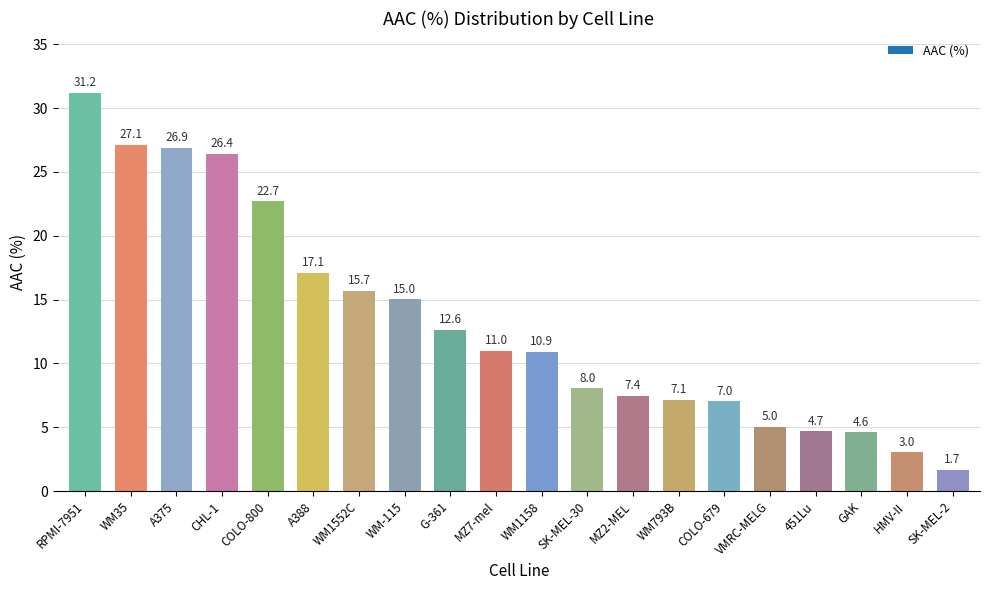

Where does the data first go above 10?

RPMI-7951